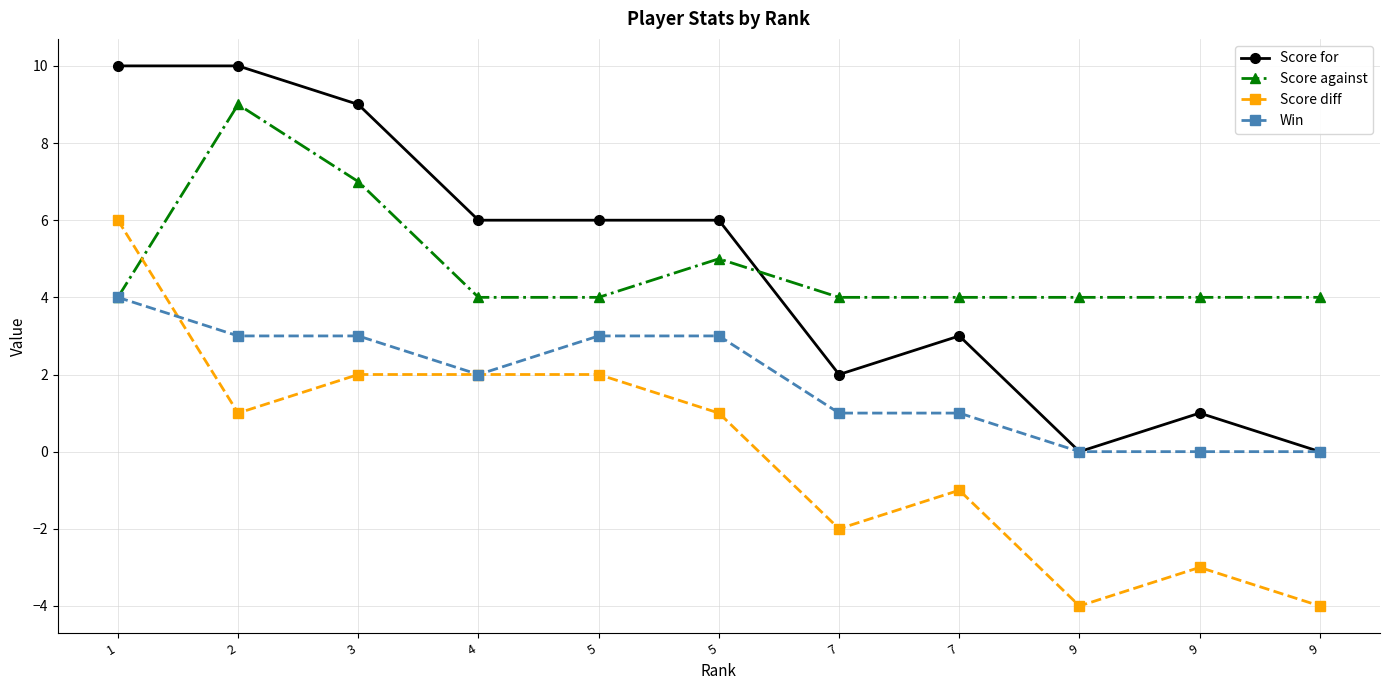

Count the number of categories in the chart.

11